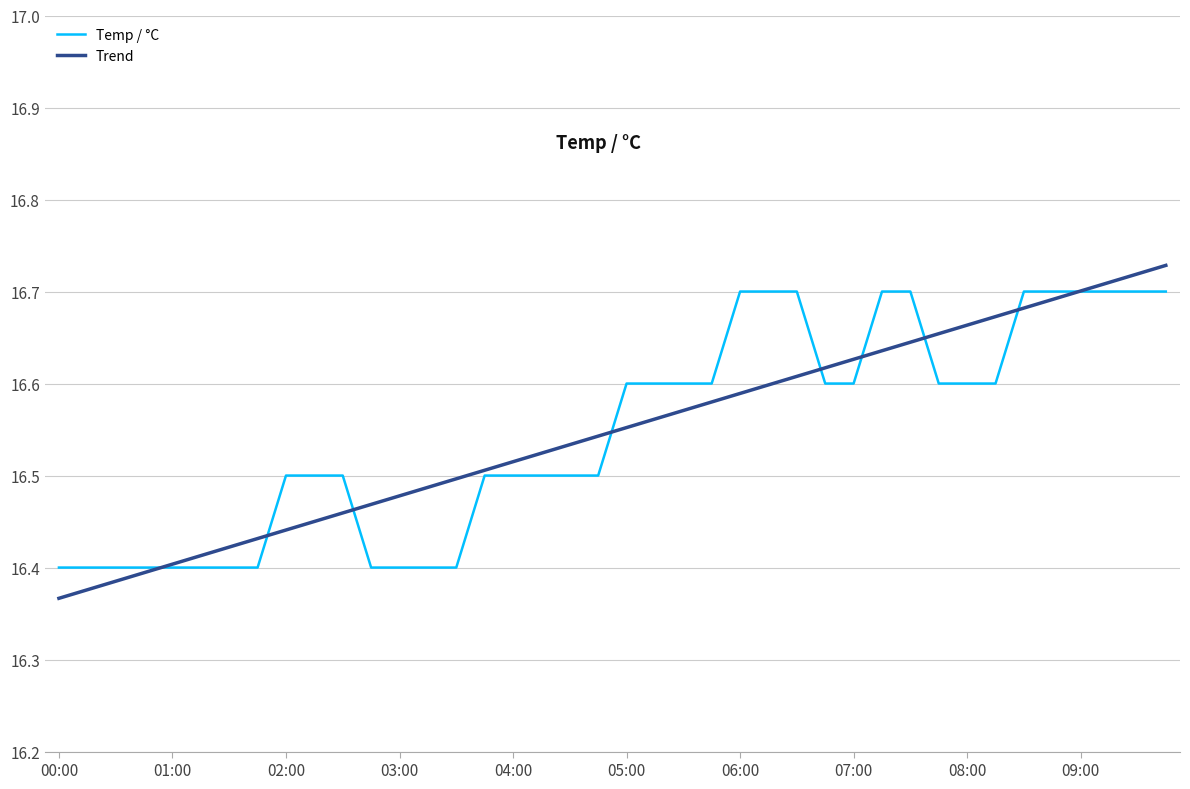

Is this an area chart (filled region under the line)?

No